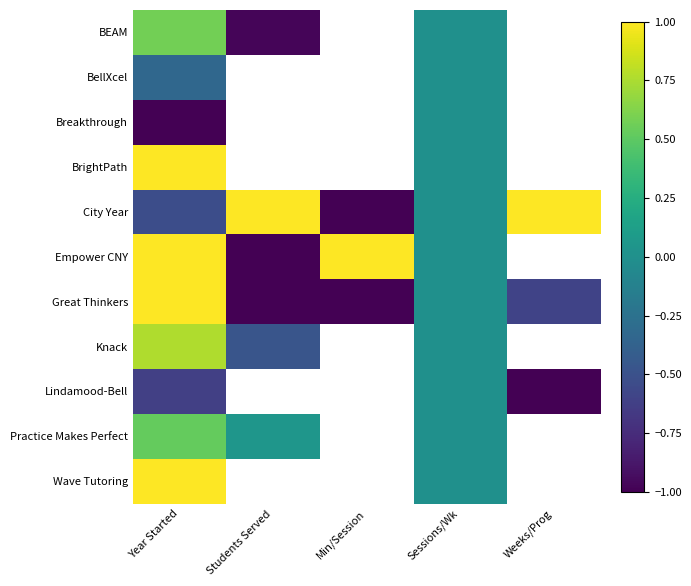

At which category is the sum across all series the highest?

Year Started